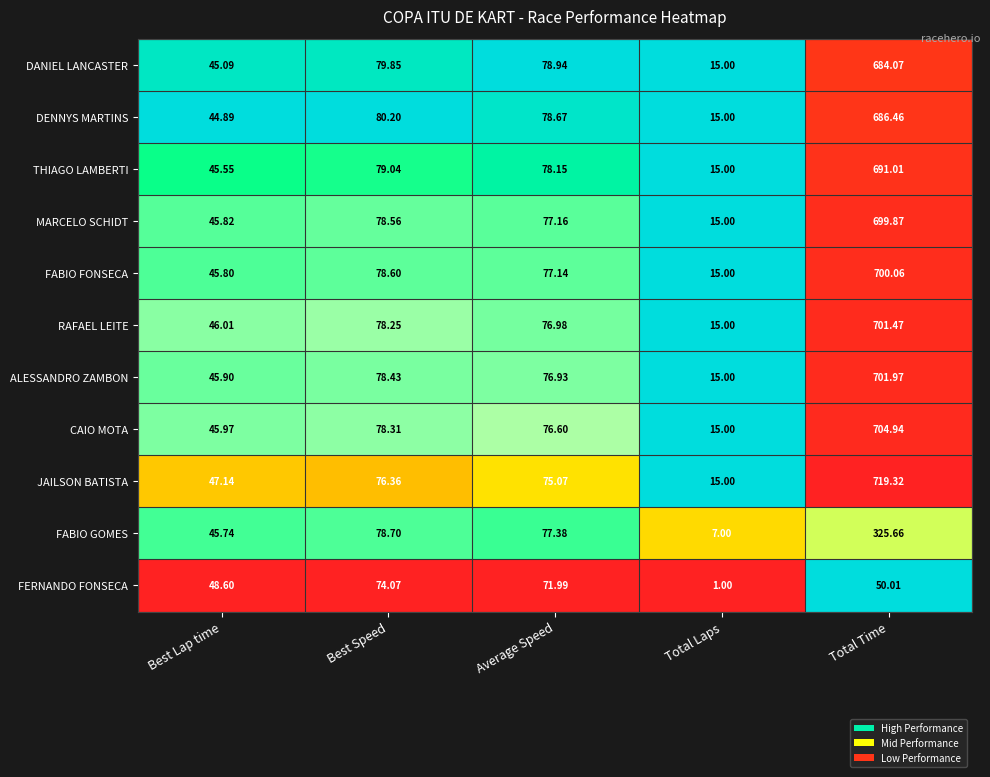

Which category has the highest value in the RAFAEL LEITE series?

Total Time